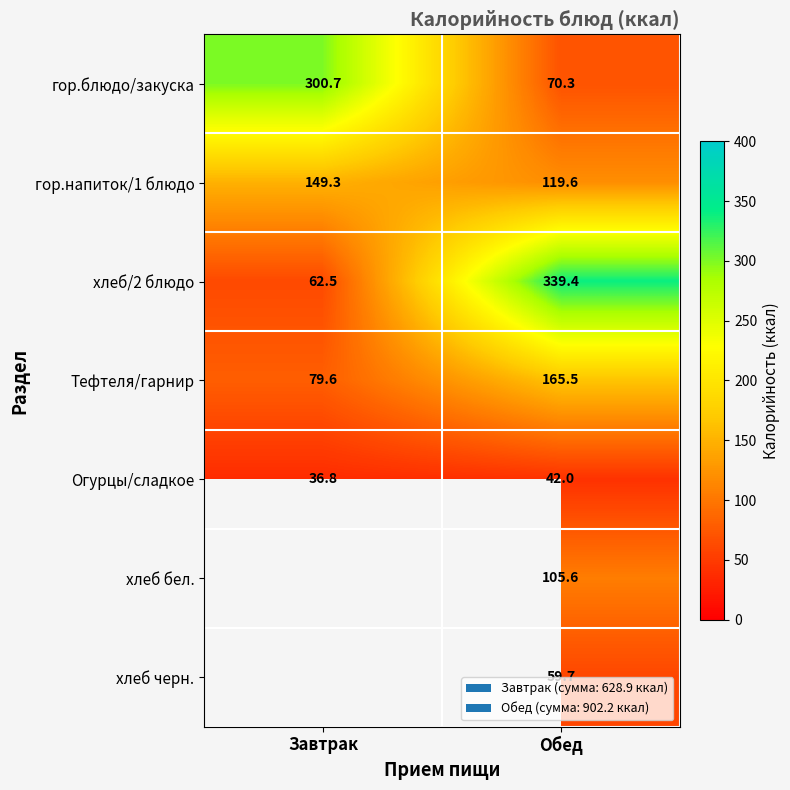

What is the maximum value shown in the chart?

339.4